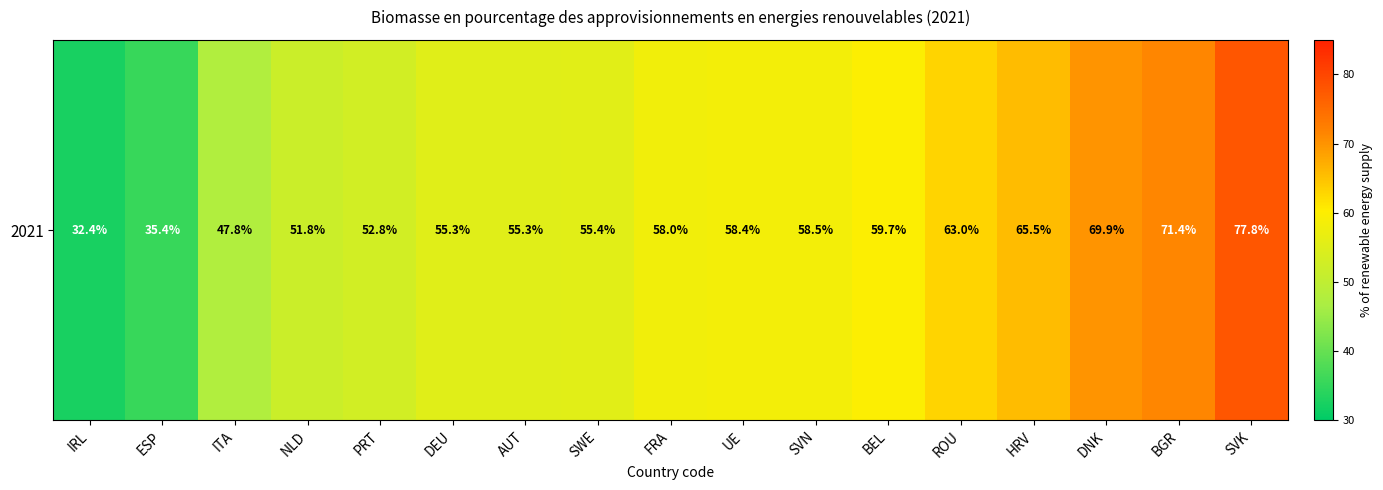

What is the sum of all values?

968.5